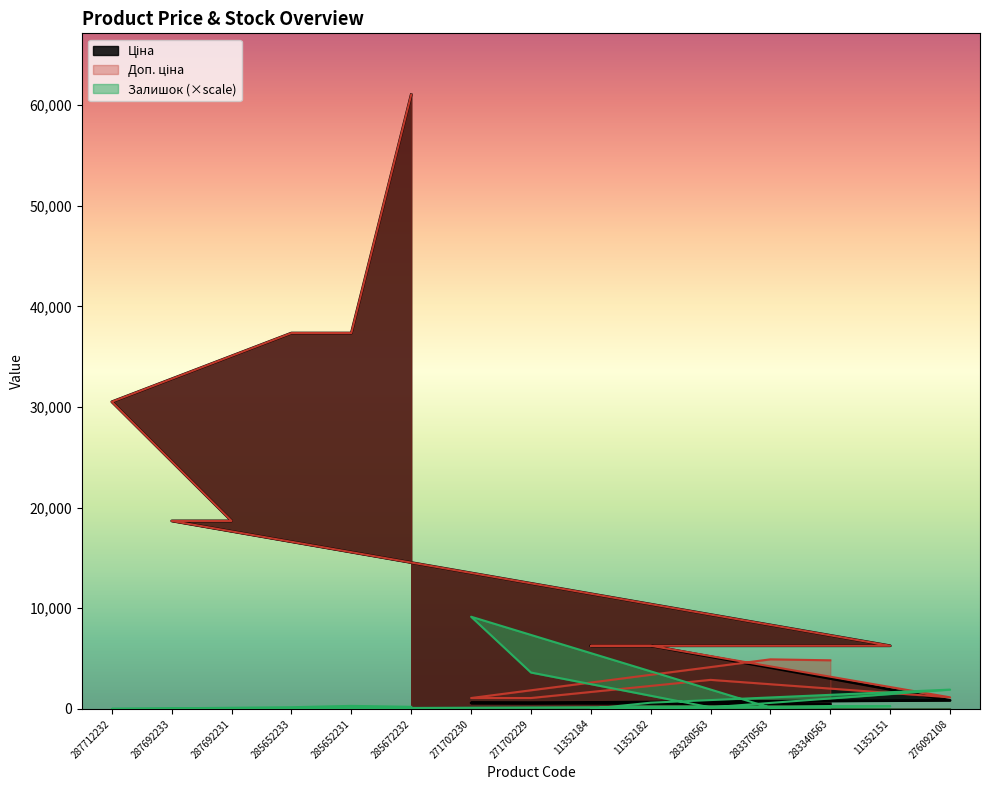

How many series are shown in this chart?

3